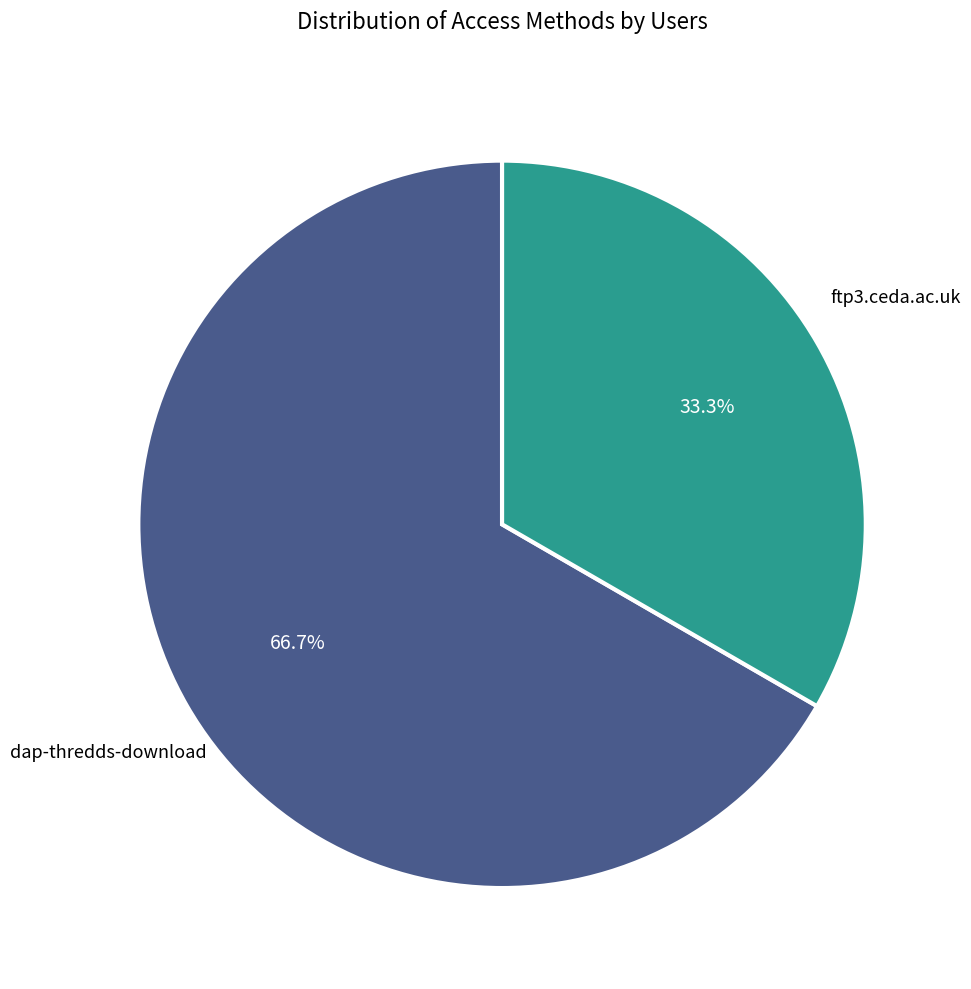

Combined, what portion of the pie is dap-thredds-download and ftp3.ceda.ac.uk?

100.0%